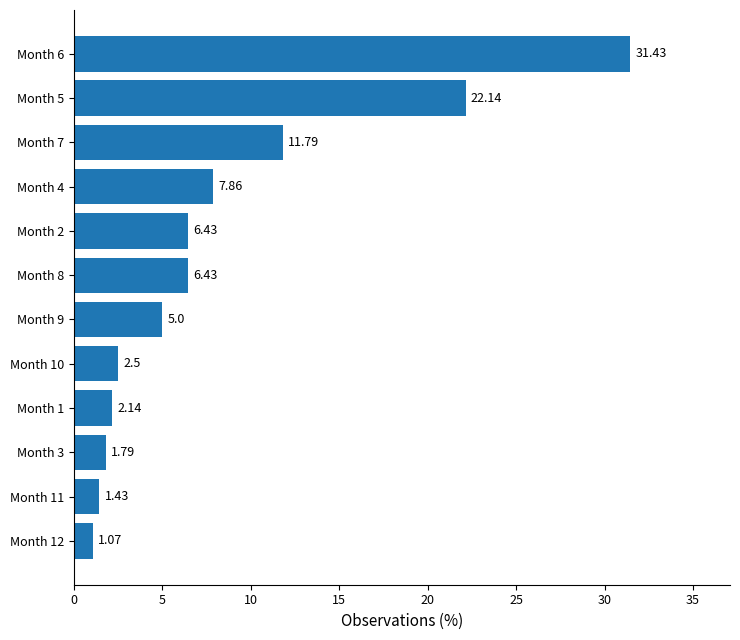

What is the difference between the second highest and minimum values?

21.1